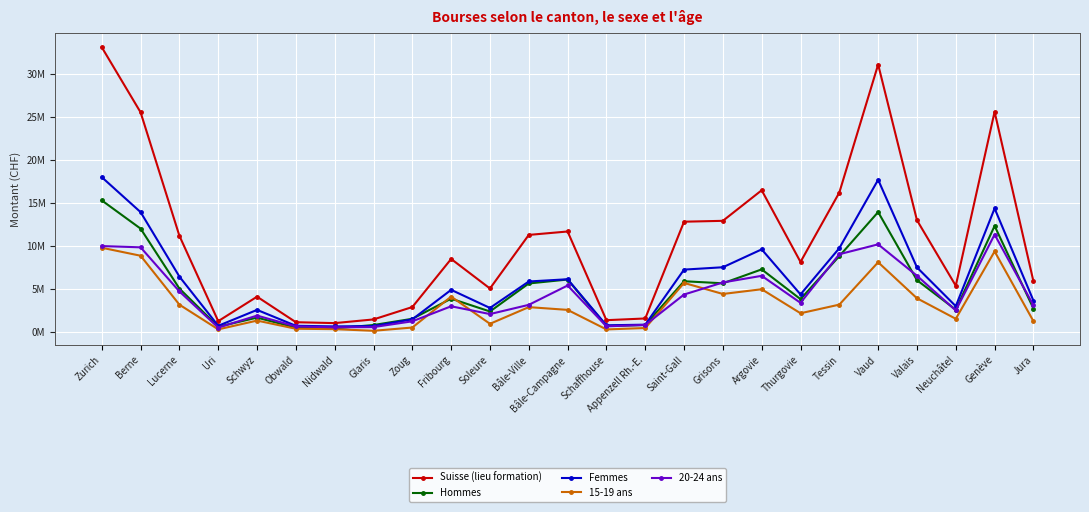

What are all the series names shown in the legend?

Suisse (lieu formation), Hommes, Femmes, 15-19 ans, 20-24 ans